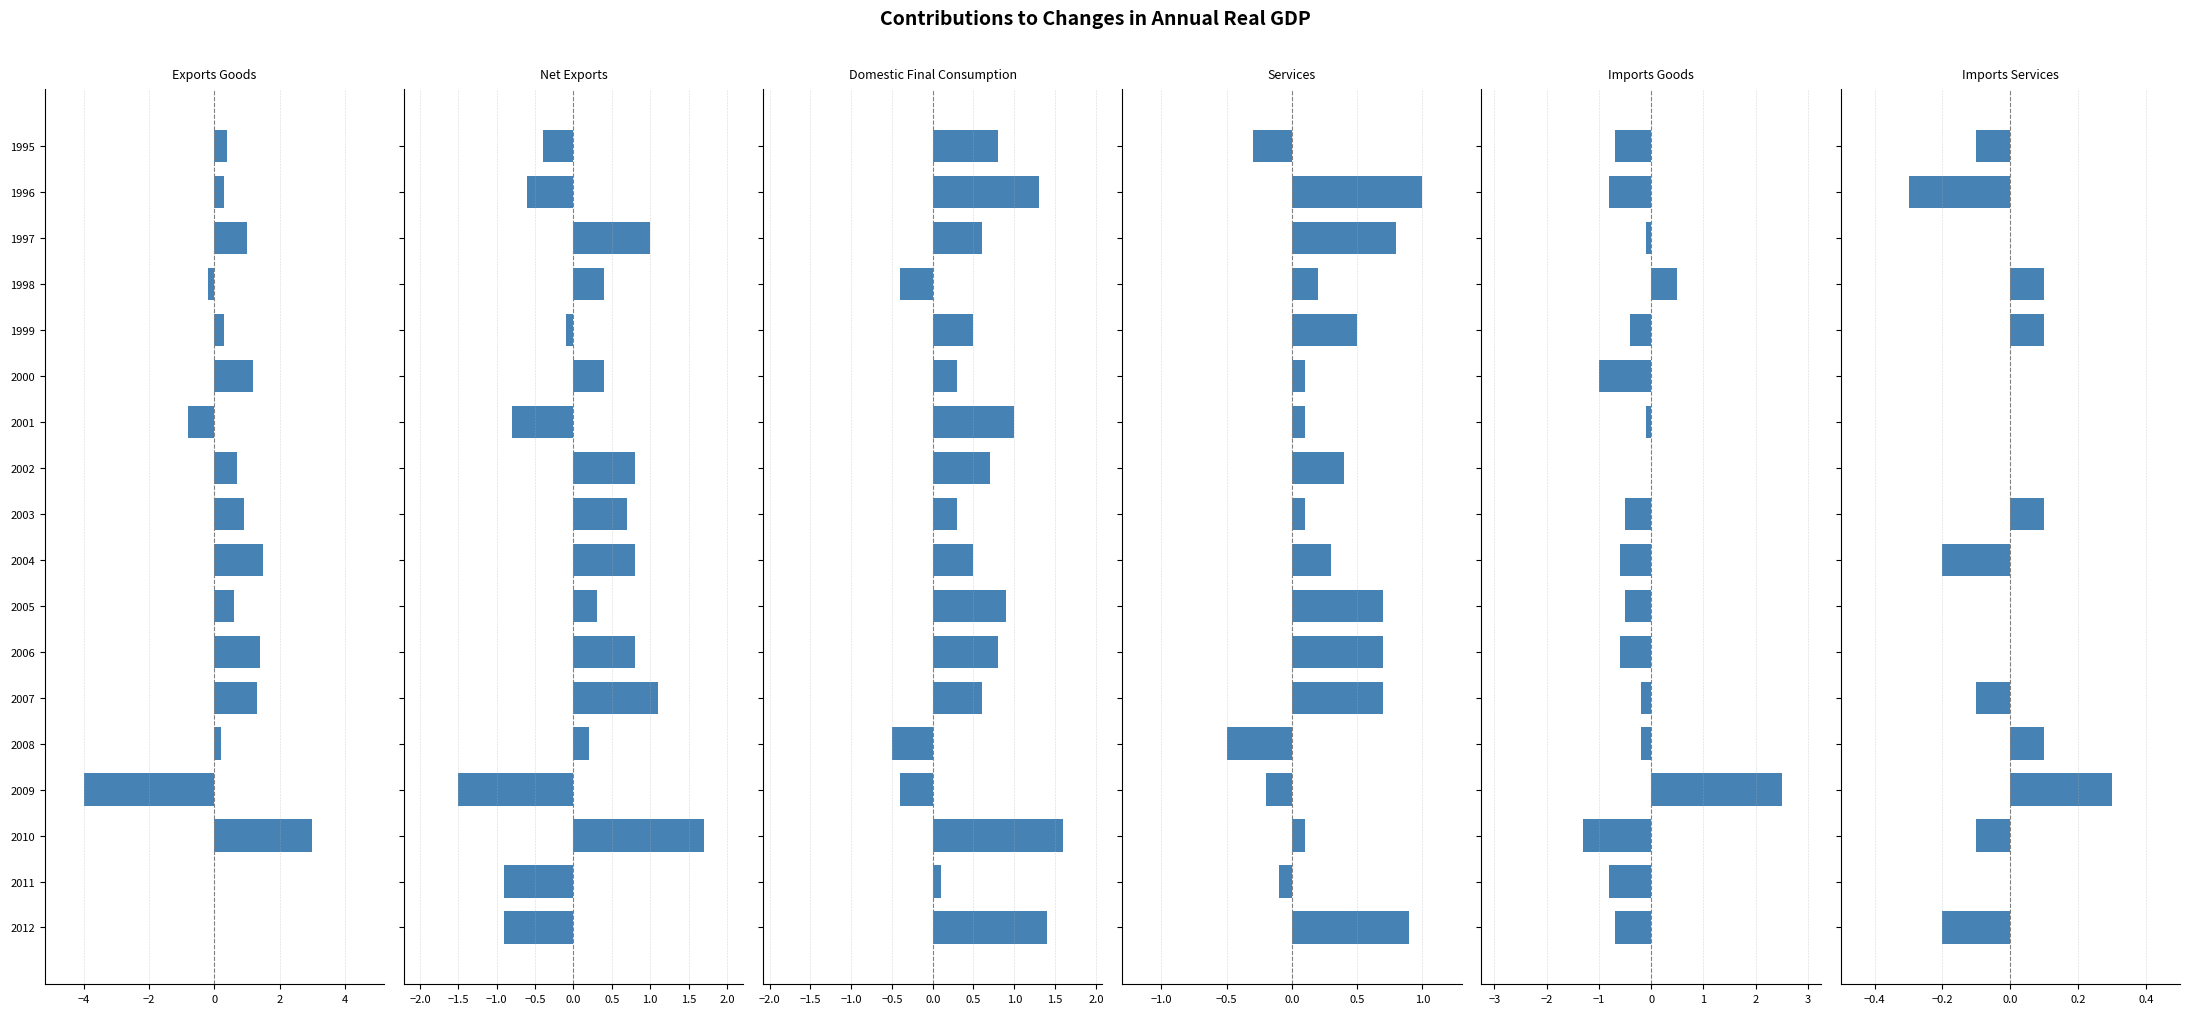

What is the difference between the second highest and second lowest values in the Imports Goods series?

1.5